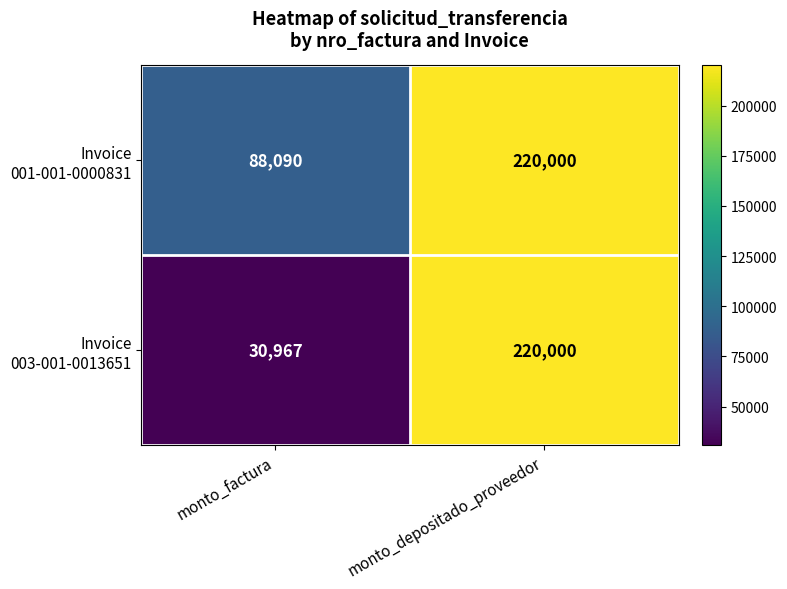

What is the spread (max minus min) of values at monto_factura?

57123